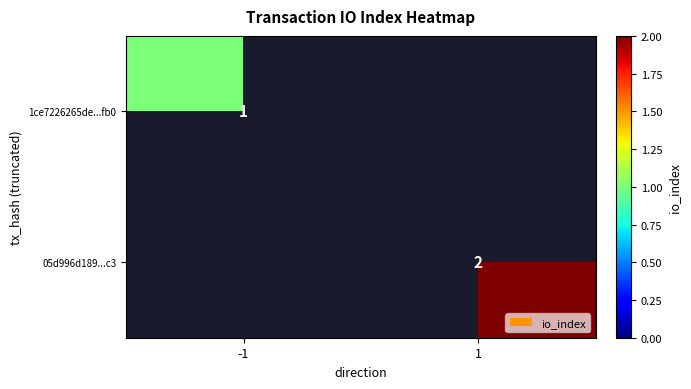

At how many categories does at least one series exceed 1?

1